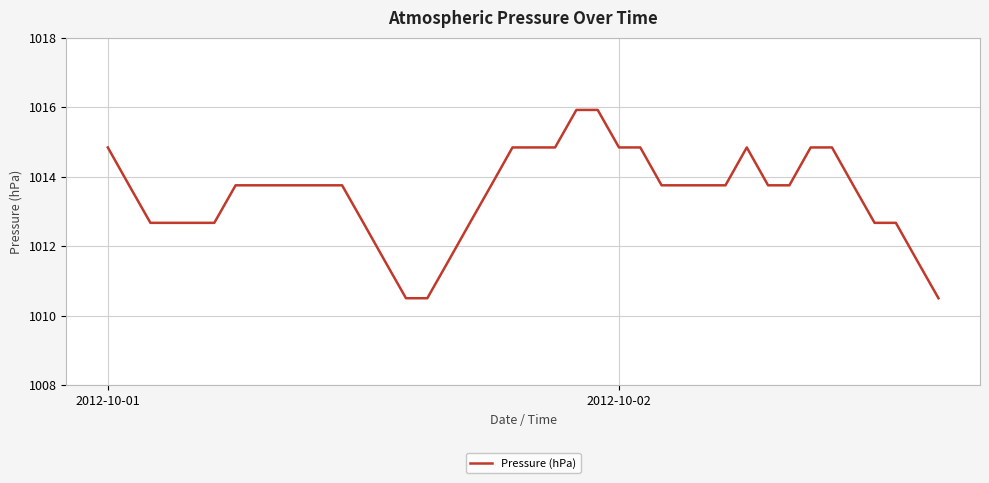

Reading left to right, transcribe all the data shown in this chart.

1014.8	1013.8	1012.7	1012.7	1012.7	1012.7	1013.8	1013.8	1013.8	1013.8	1013.8	1013.8	1012.7	1011.6	1010.5	1010.5	1011.6	1012.7	1013.8	1014.8	1014.8	1014.8	1015.9	1015.9	1014.8	1014.8	1013.8	1013.8	1013.8	1013.8	1014.8	1013.8	1013.8	1014.8	1014.8	1013.8	1012.7	1012.7	1011.6	1010.5